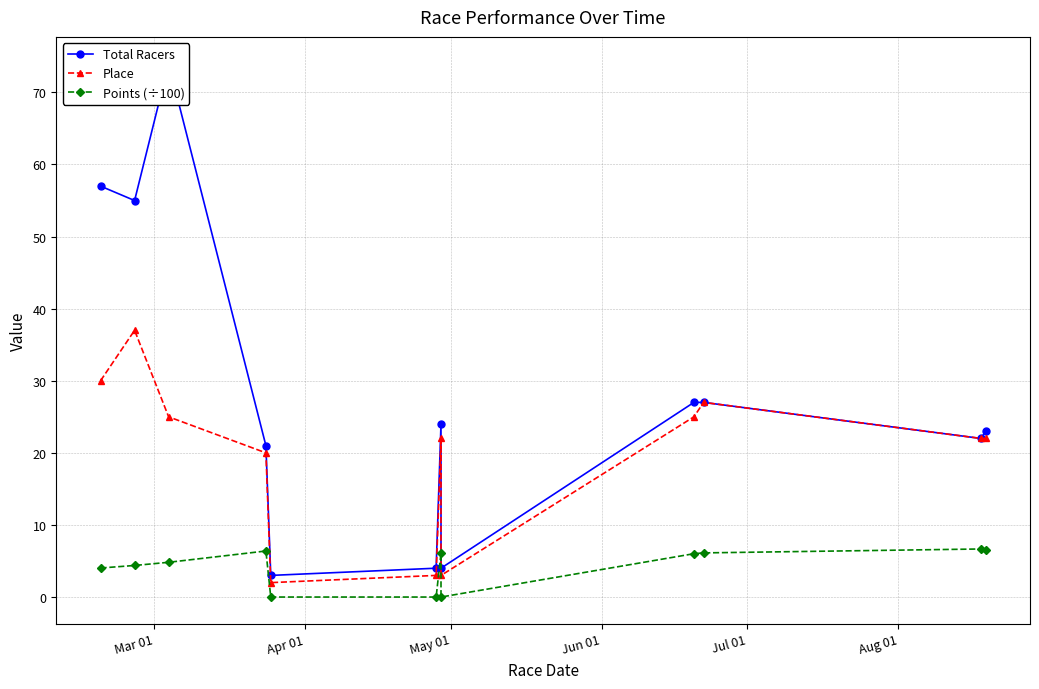

True or false: Place has a value of 36.8 at 6.

False